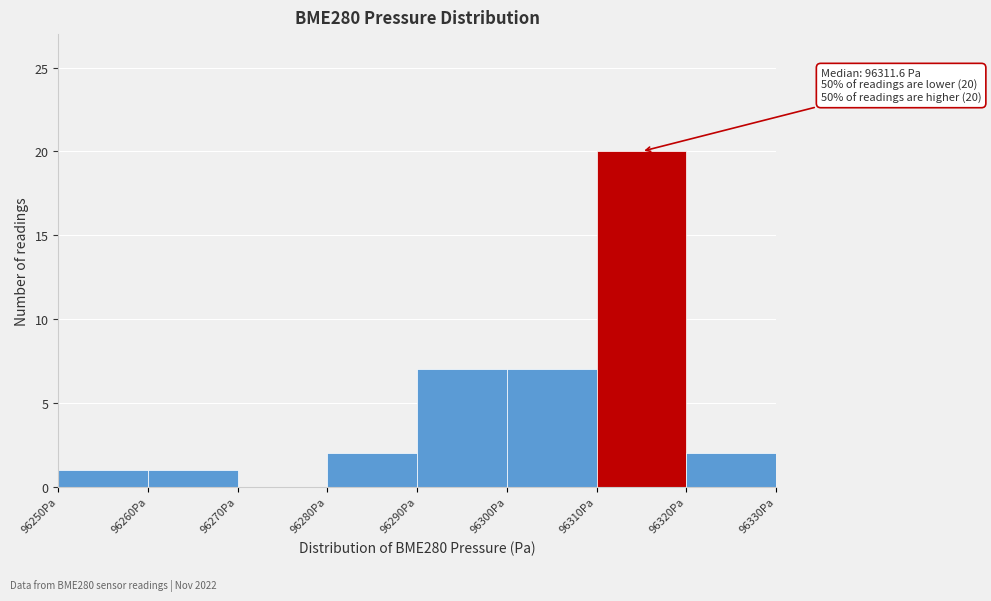

Which range on the x-axis has the tallest bar?

96310 to 96320